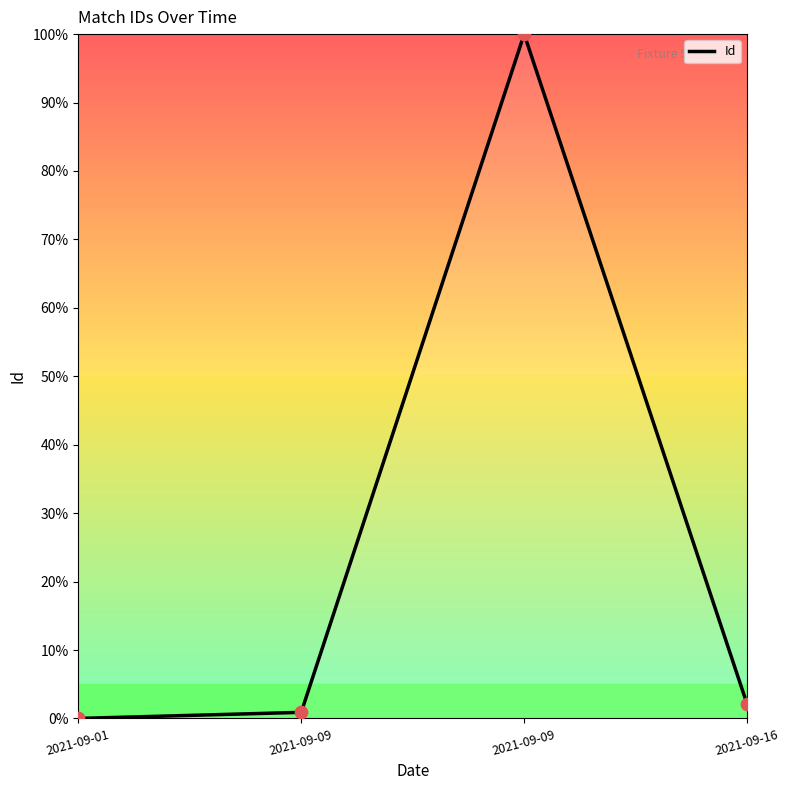

What is the change in value from 2021-09-01 to 2021-09-16?

+2.1